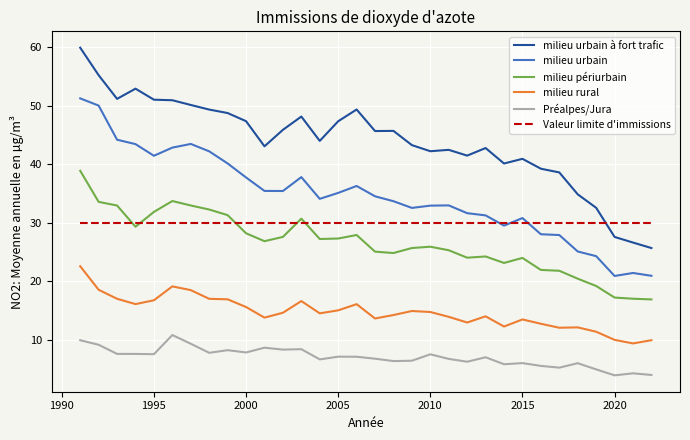

Which series has the largest range (max minus min)?

milieu urbain à fort trafic